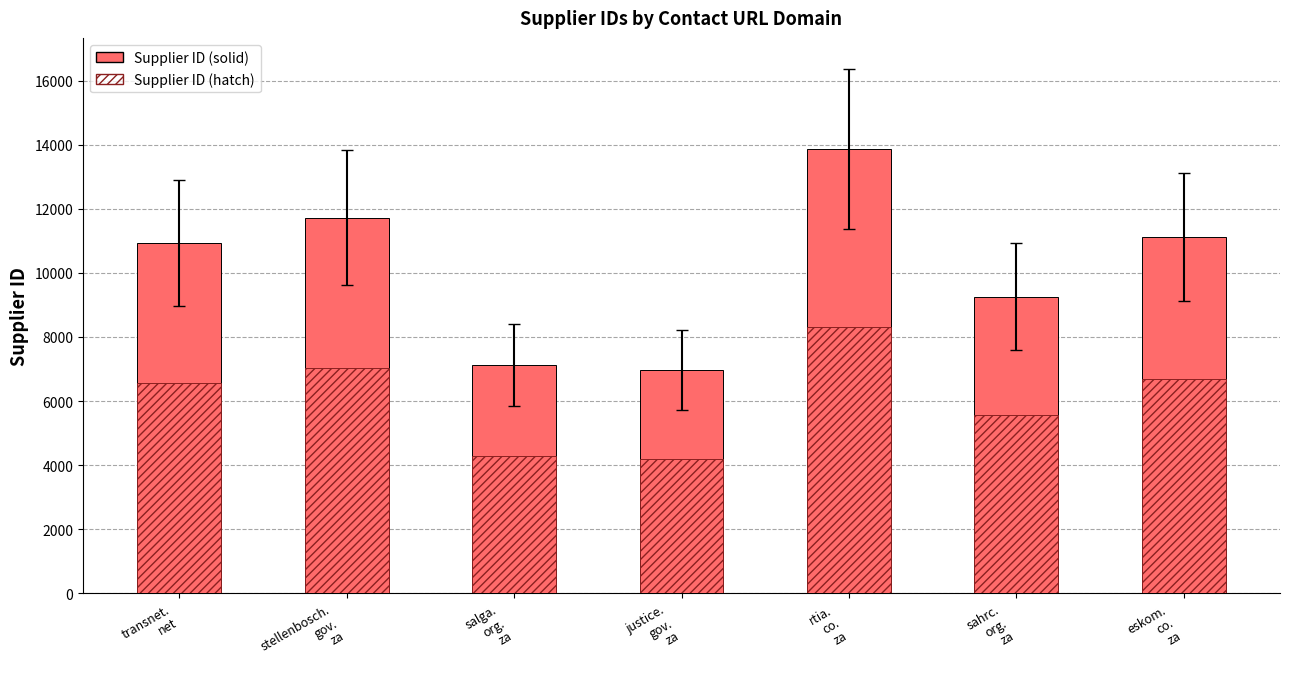

Reading right to left, extract all data points from this chart.

Supplier ID: eskom.
co.
za=11128.0	sahrc.
org.
za=9257.0	rtia.
co.
za=13865.0	justice.
gov.
za=6970.0	salga.
org.
za=7124.0	stellenbosch.
gov.
za=11718.0	transnet.
net=10937.0
Supplier ID (hatch): eskom.
co.
za=6676.8	sahrc.
org.
za=5554.2	rtia.
co.
za=8319.0	justice.
gov.
za=4182.0	salga.
org.
za=4274.4	stellenbosch.
gov.
za=7030.8	transnet.
net=6562.2